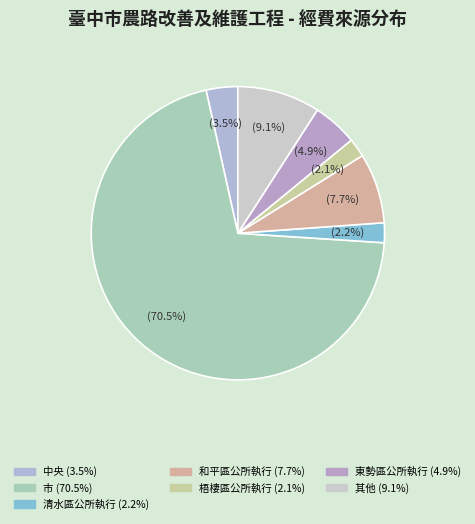

How many slices are in this pie chart?

7